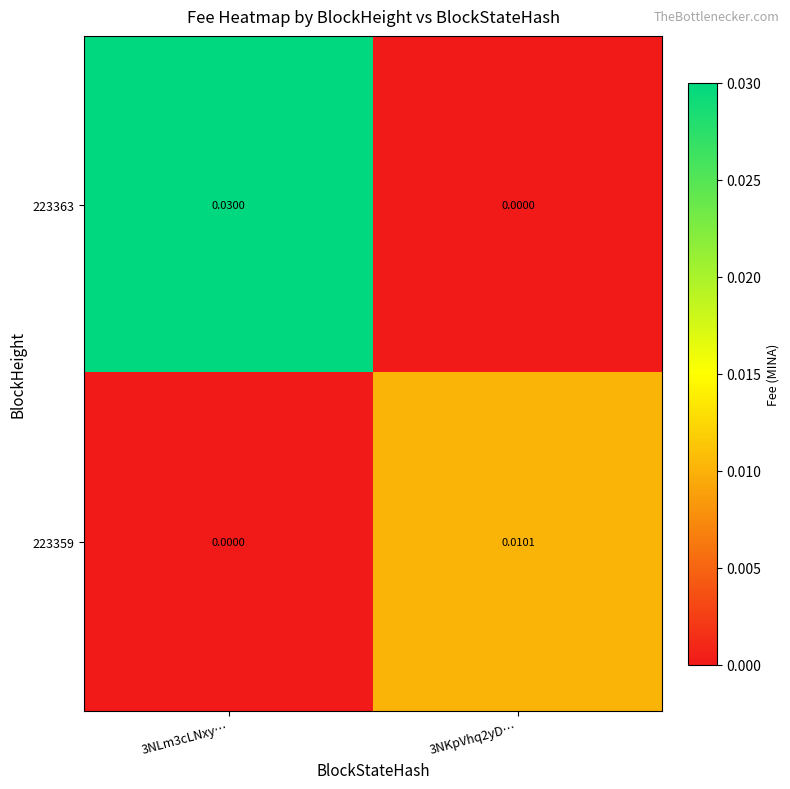

Is the value of 223359 at 3NLm3cLNxy… greater than the value of 223363 at 3NLm3cLNxy…?

No